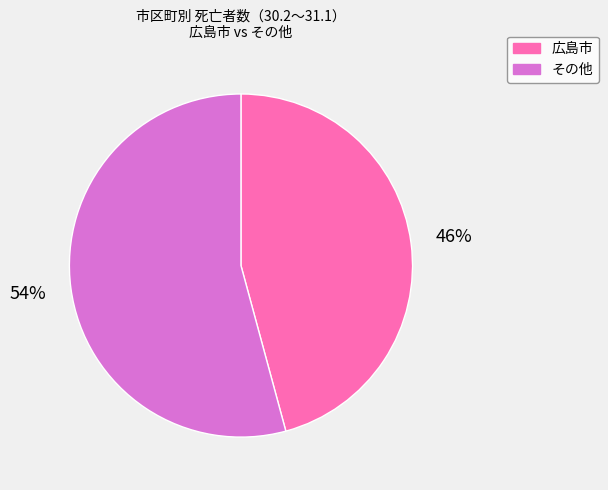

Which slice is the largest?

その他